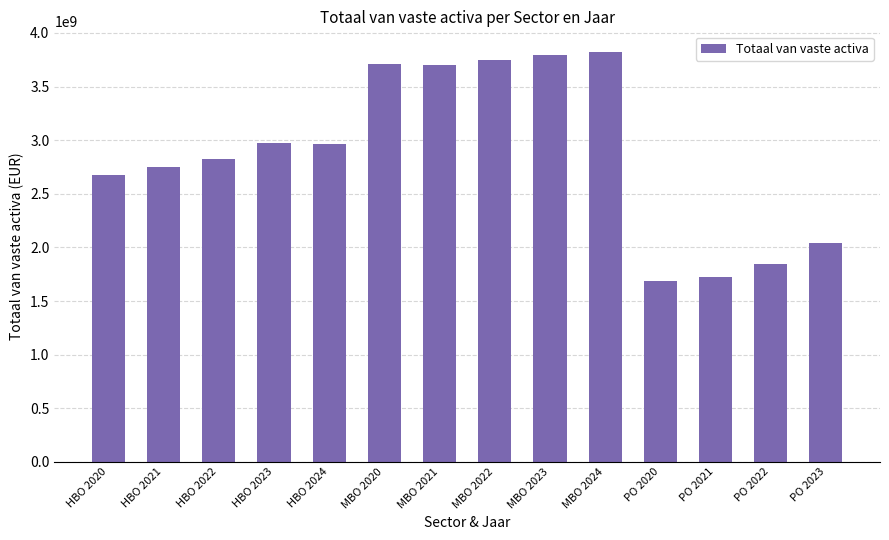

What is the sum of the values at MBO 2020 and HBO 2021?

6456243836